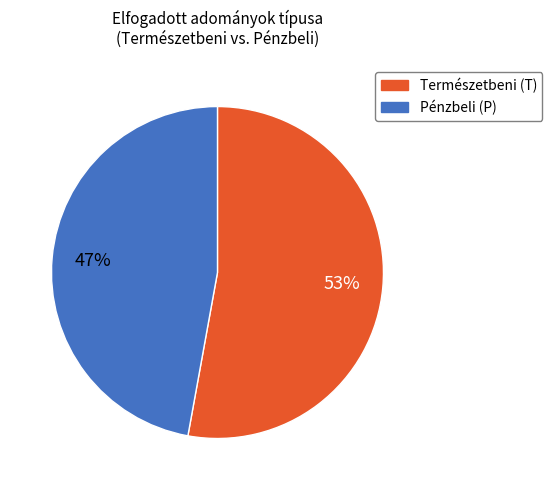

To the nearest percent, what is the difference between the largest and smallest slice percentages?

6%